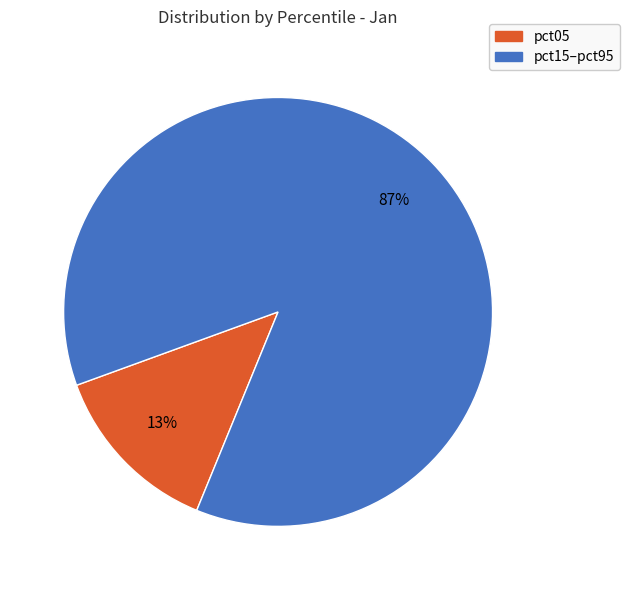

Is there a majority slice in this chart?

Yes